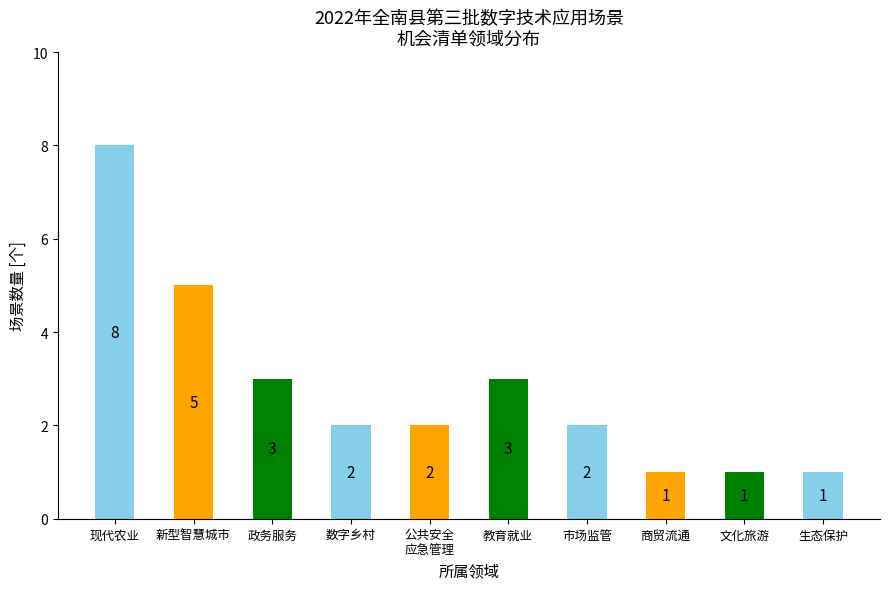

What is the sum of the values at 生态保护 and 商贸流通?

2